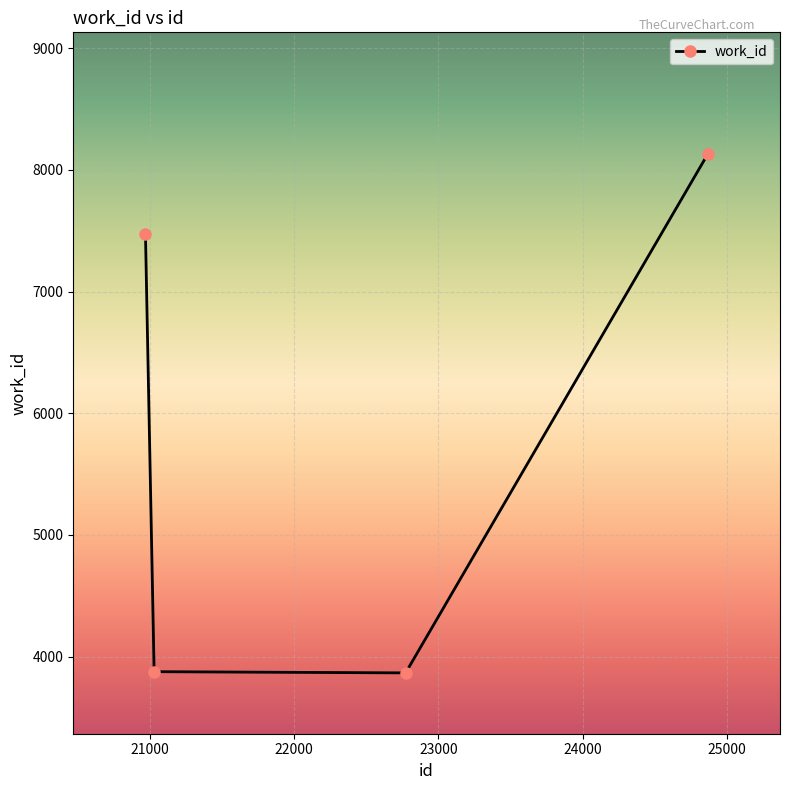

How many interior local valleys (lower than both neighbors) does the data have?

1